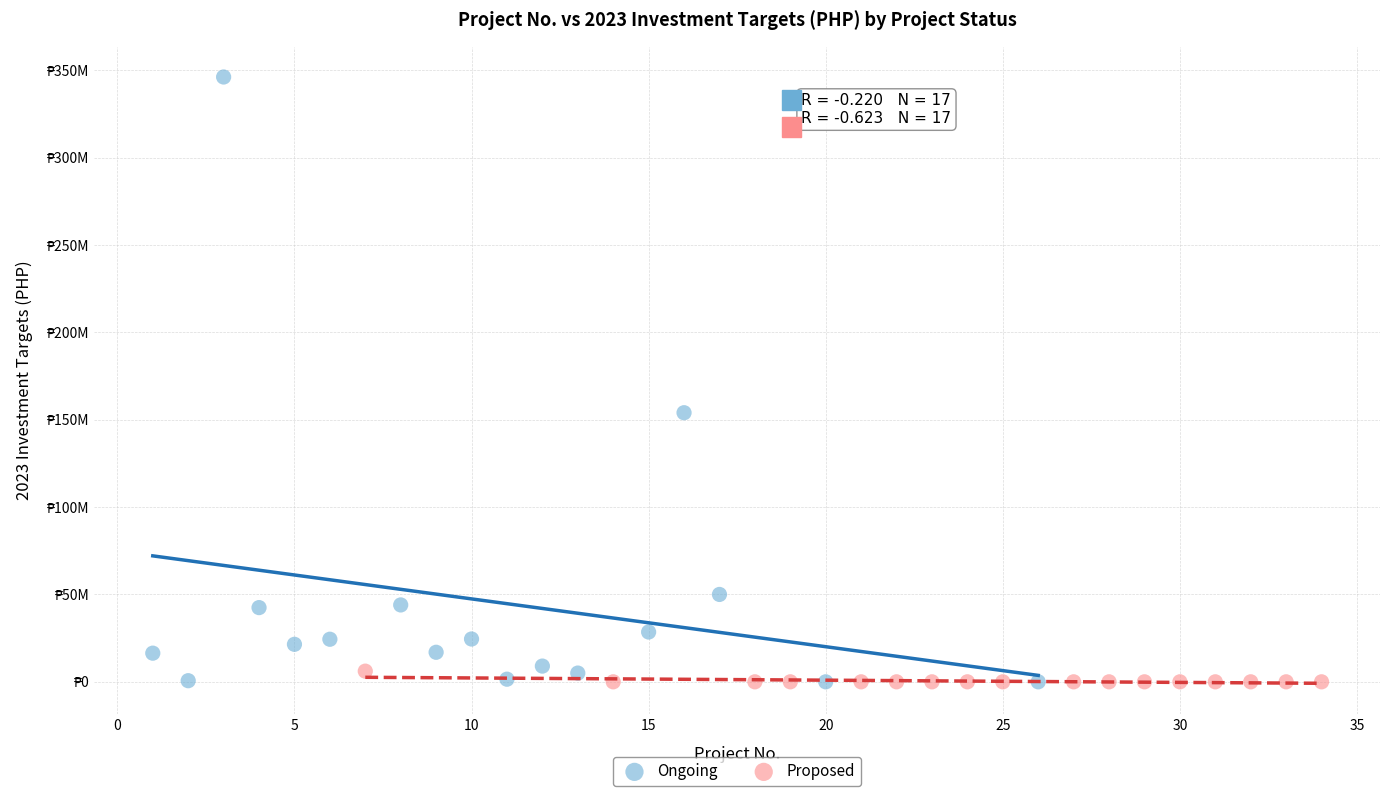

Which series reaches the maximum Y coordinate?

Ongoing